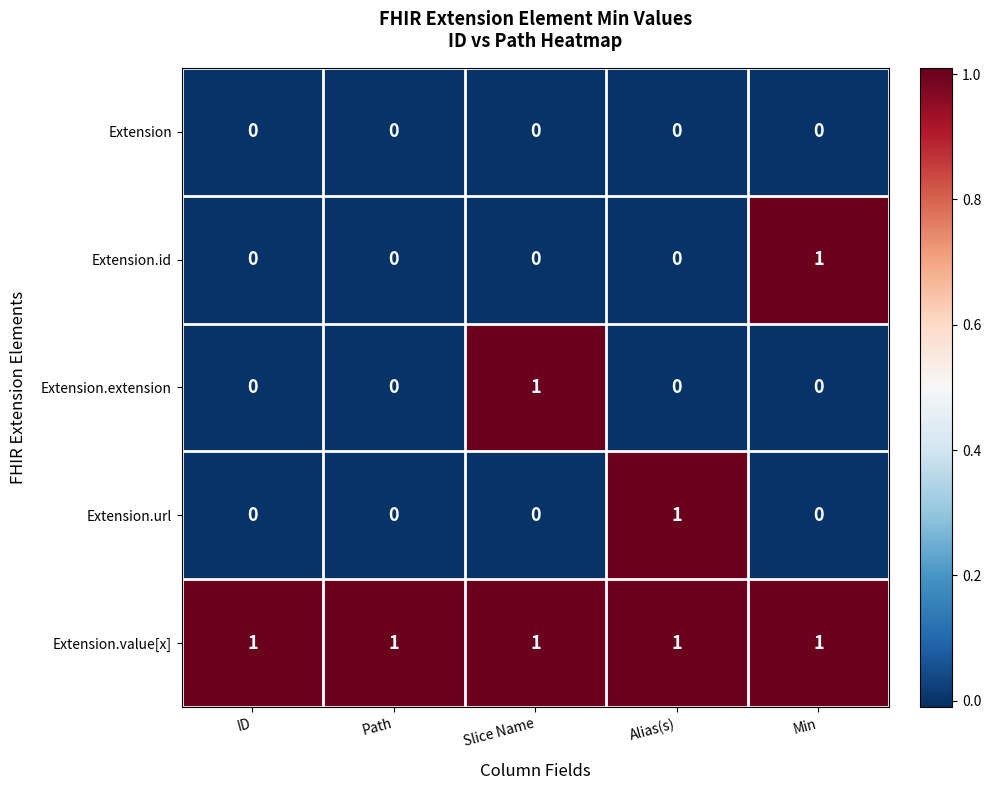

At which label does Extension.url reach its peak?

Alias(s)